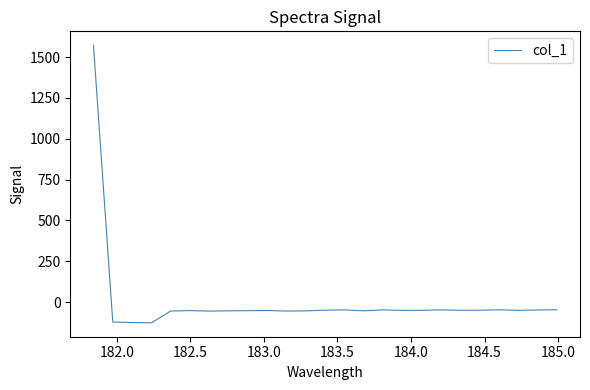

What is the difference between the maximum and minimum values?

1699.9